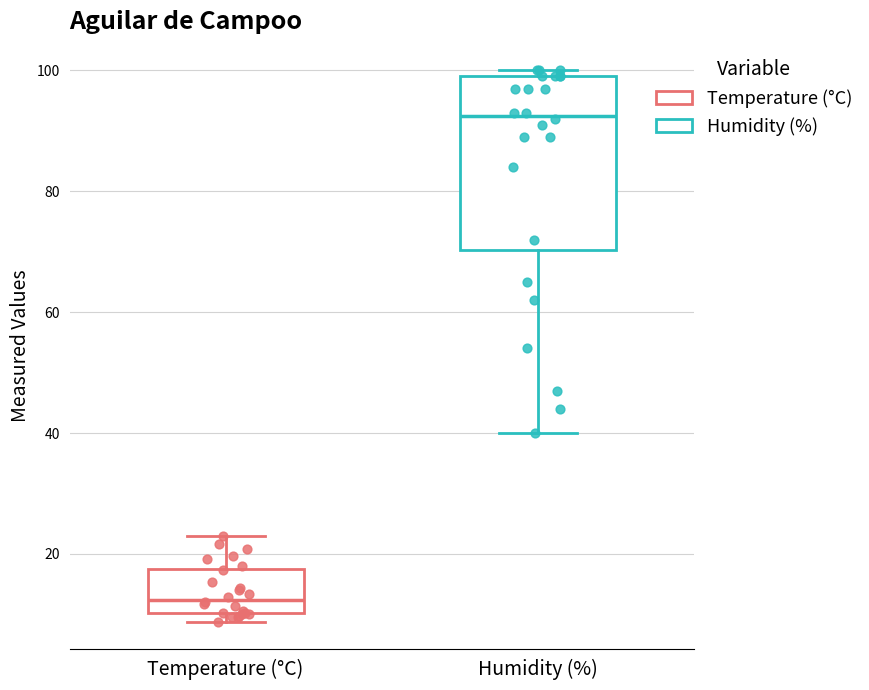

Where does the median line of the box for Humidity (%) sit on the y-axis? The values are not printed on the chart, so give them approximately, as read against the axis.

92